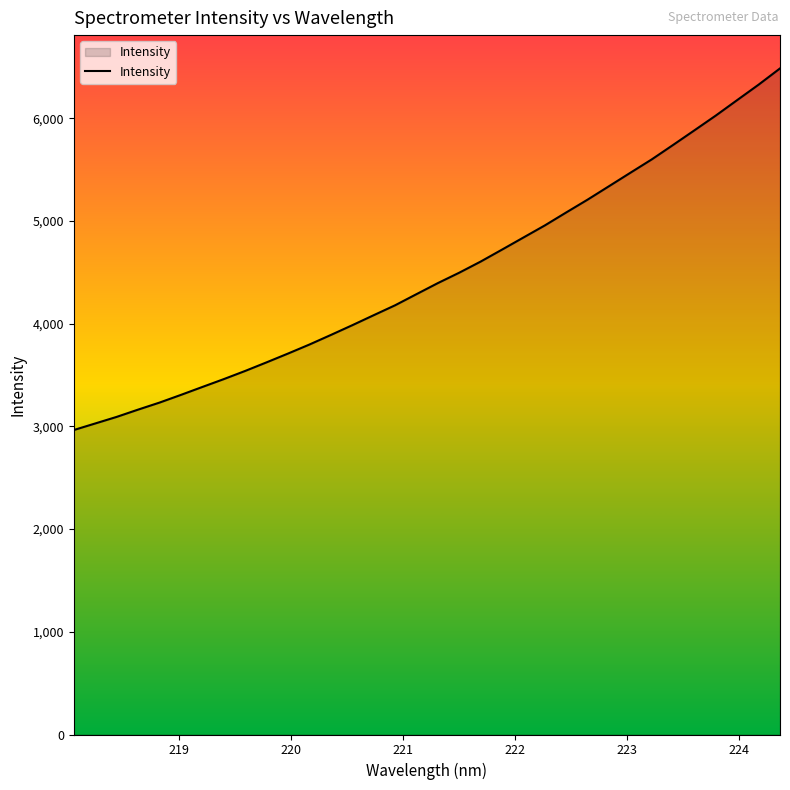

What is the minimum value shown in the chart?

2964.6